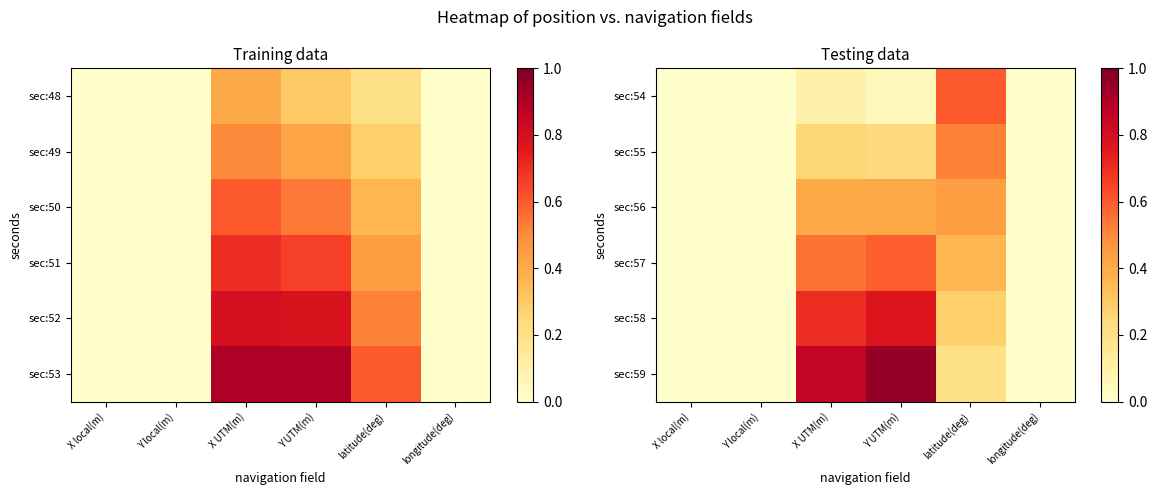

At which category does the chart reach its minimum across all series?

X local(m)